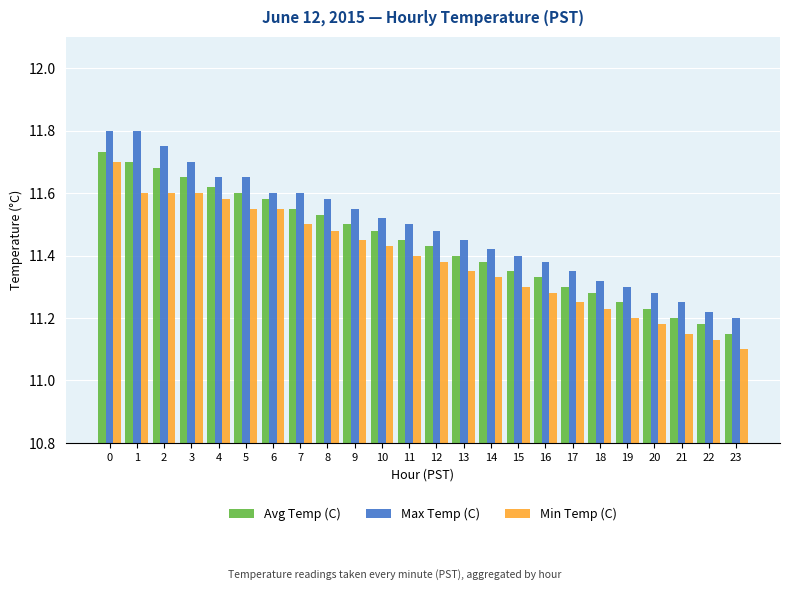

List the labels in order of Avg Temp (C) value, smallest first.

23, 22, 21, 20, 19, 18, 17, 16, 15, 14, 13, 12, 11, 10, 9, 8, 7, 6, 5, 4, 3, 2, 1, 0